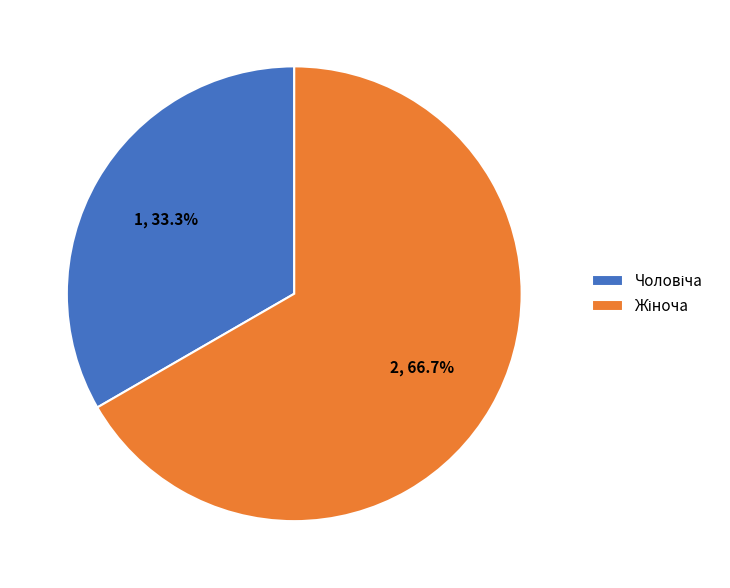

Is there a majority slice in this chart?

Yes